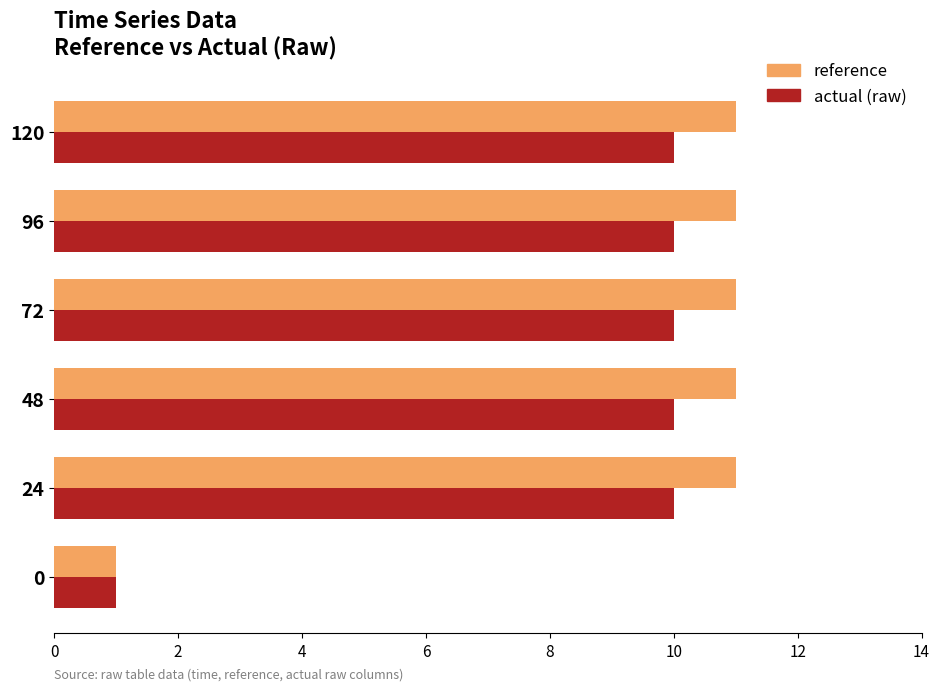

What is the maximum value shown in the chart?

11